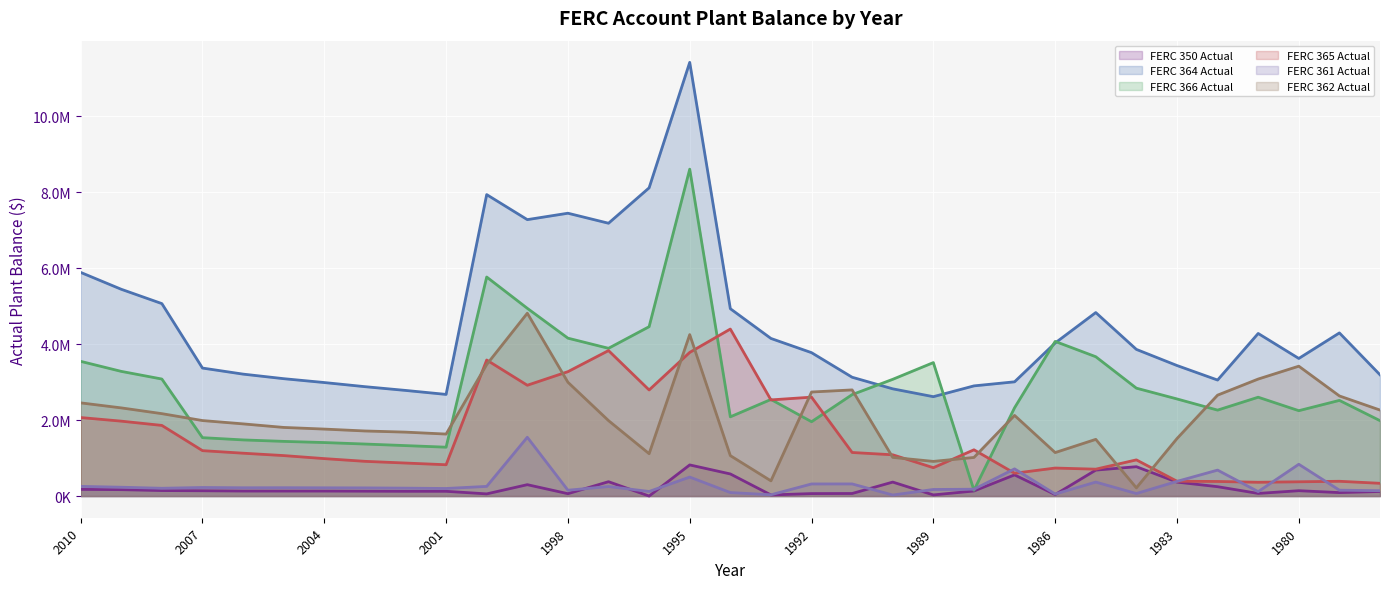

Which category has the highest value across all series?

1995